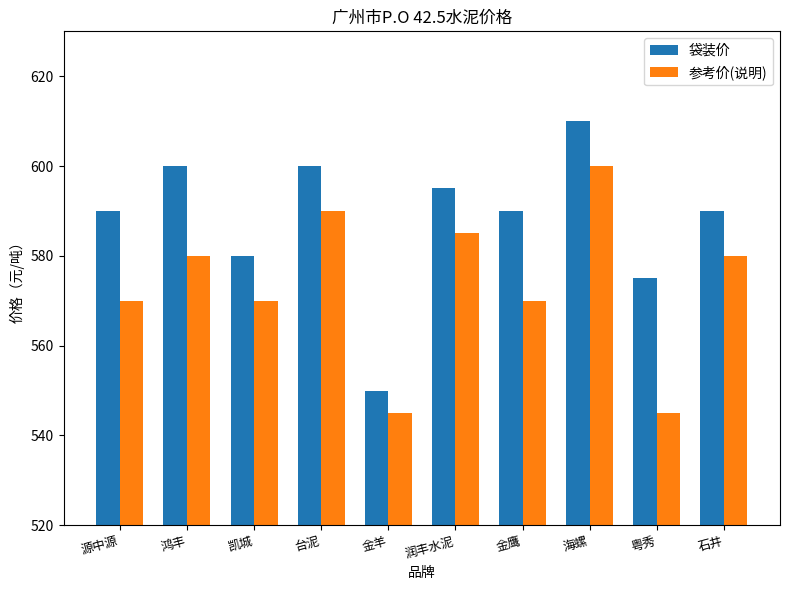

The value of 袋装价 at 台泥 is 311. True or false?

False